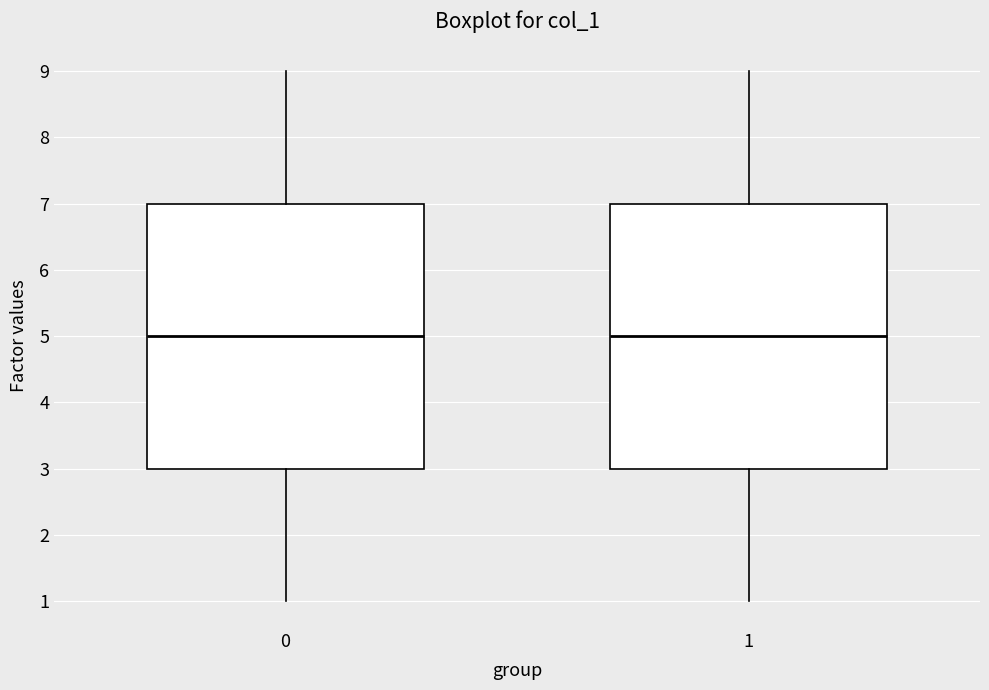

Reading left to right, transcribe this box plot: for each box, give where its median line is, the range the box spans, and where its two whiskers end, as read against the y-axis. The values are not printed on the chart, so give them approximately, as read against the axis.

0: median 5, box 3 to 7, whiskers 1 to 9
1: median 5, box 3 to 7, whiskers 1 to 9